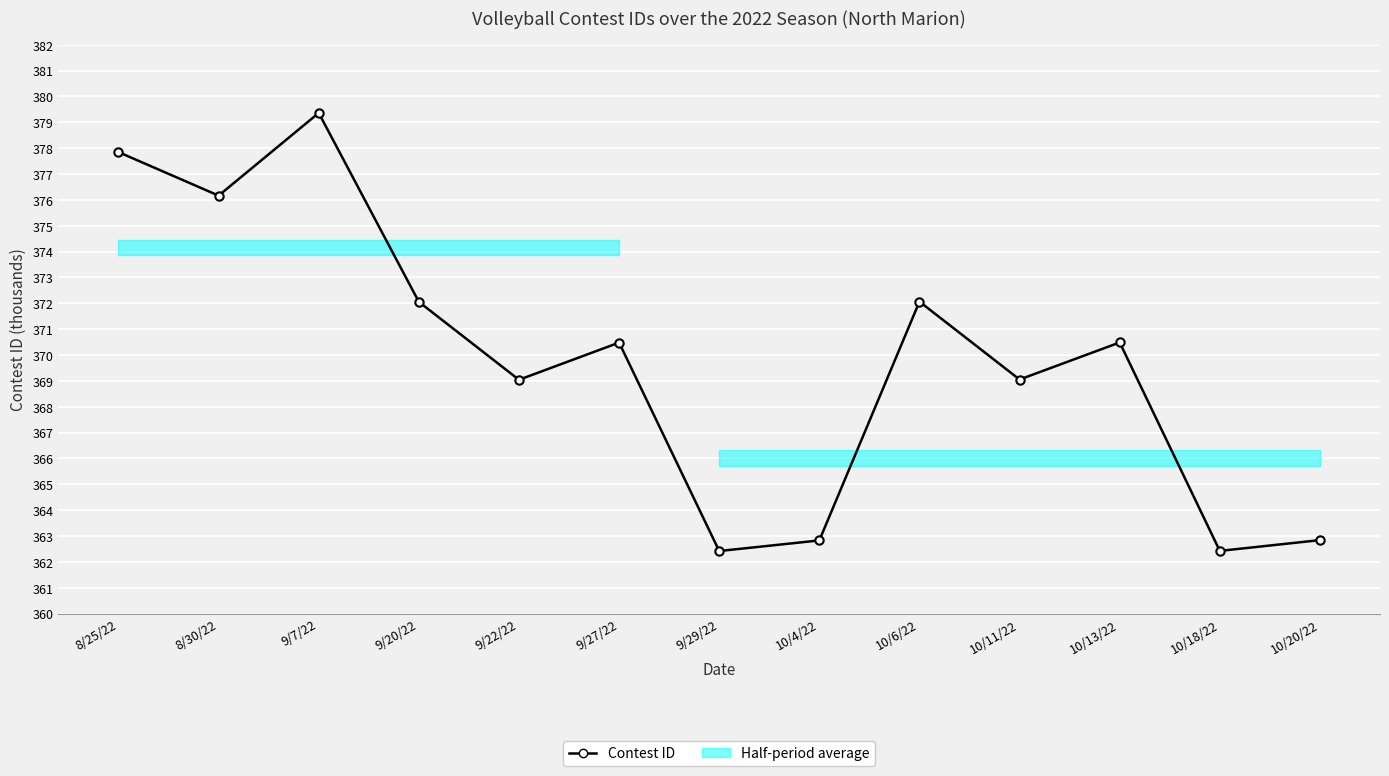

What is the average value?

369.8